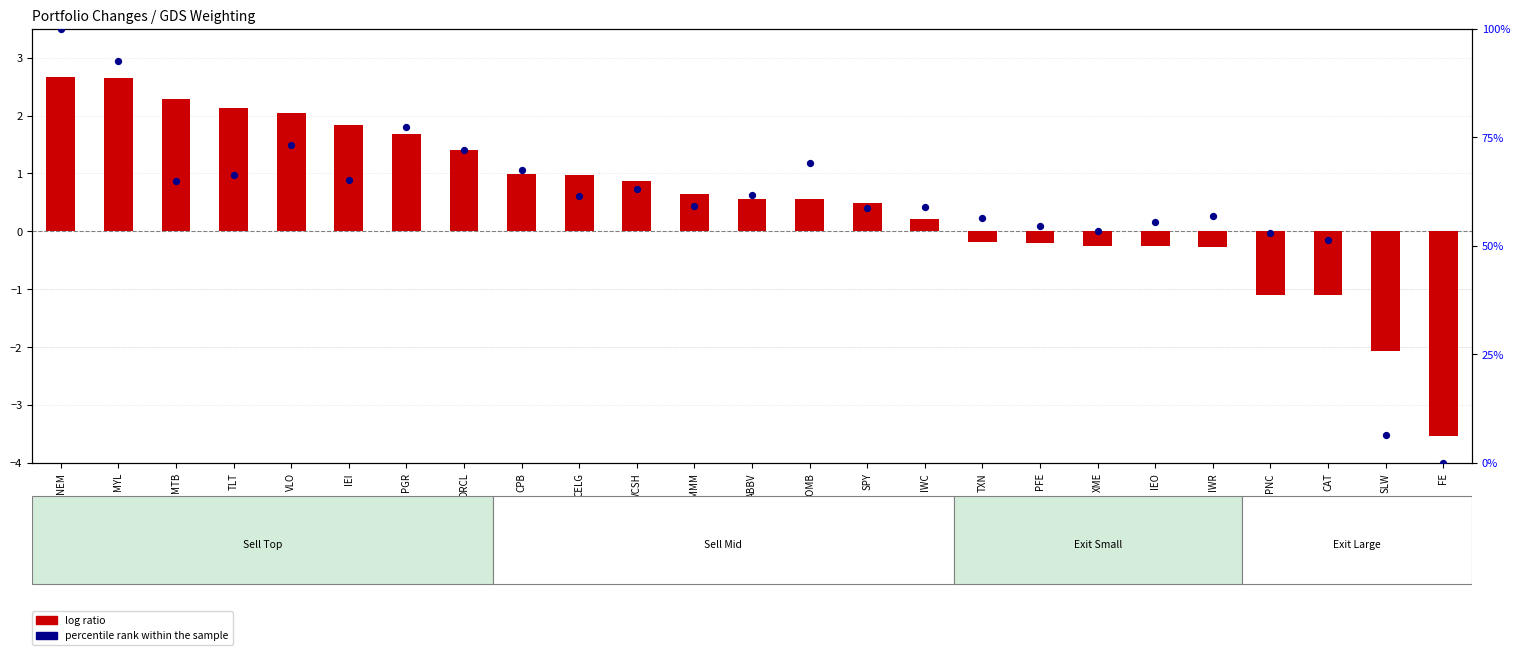

Which series has the largest total across all categories?

percentile rank within the sample